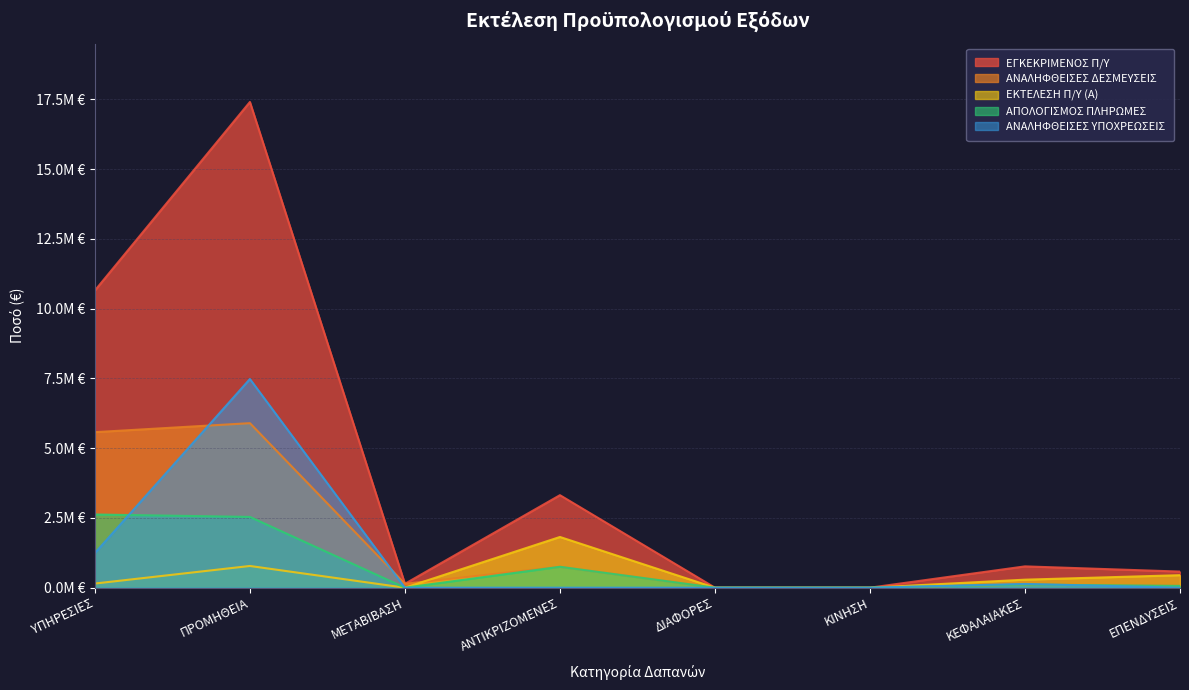

How many values in ΑΝΑΛΗΦΘΕΙΣΕΣ ΔΕΣΜΕΥΣΕΙΣ are above zero?

6